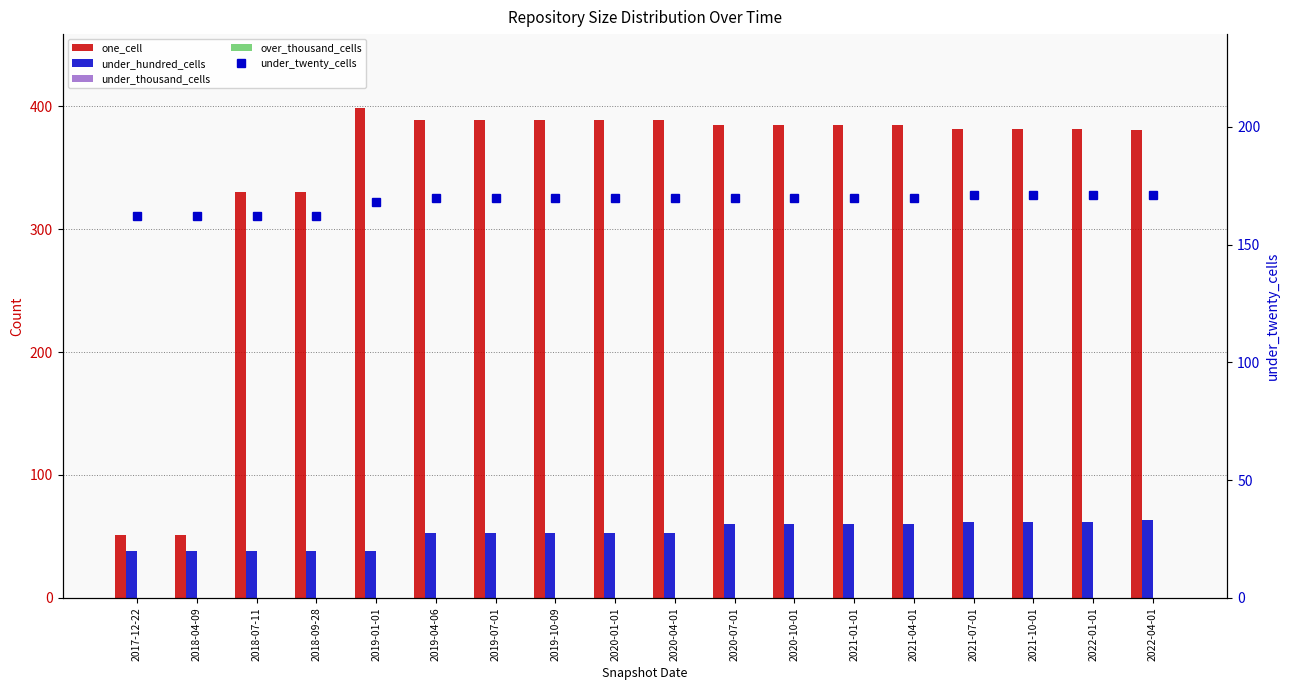

True or false: under_hundred_cells has a value of 60 at 2021-01-01.

True